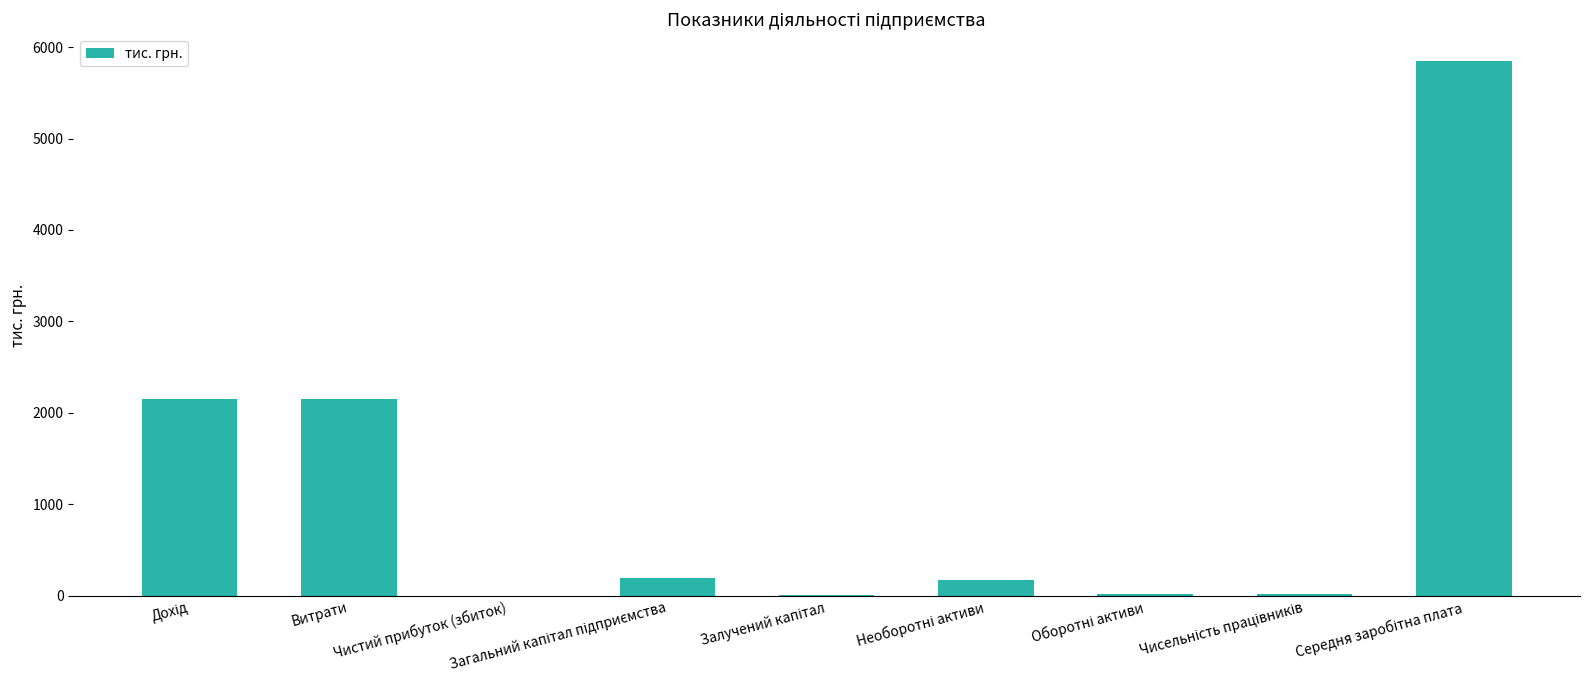

What is the greatest value displayed?

5847.8